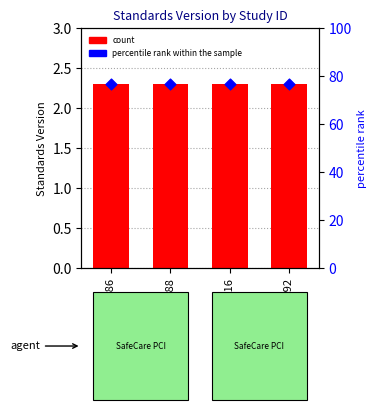

Which series has the widest spread of Y values?

Standards Version